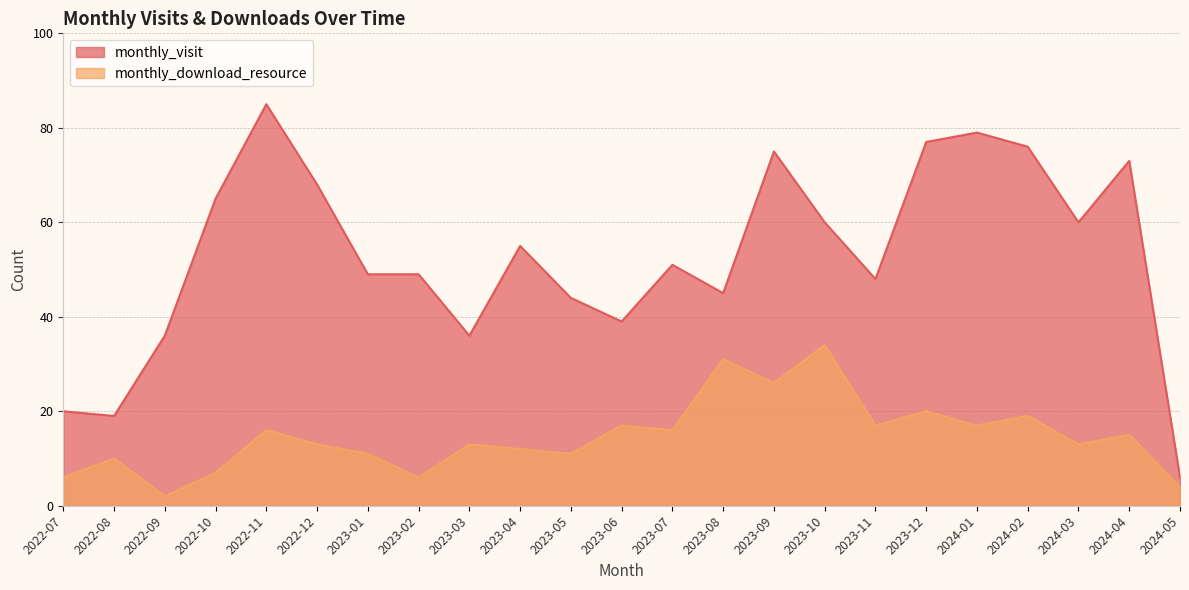

At which category does monthly_download_resource reach its first local valley?

2022-09